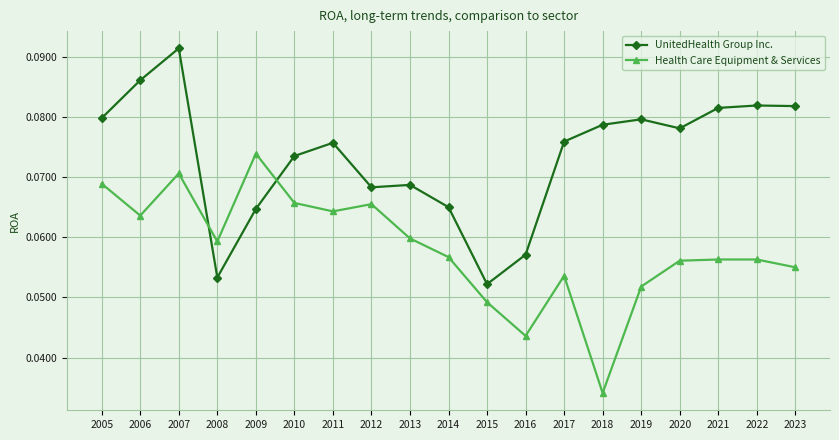

At which label is Health Care Equipment & Services closest to 0?

2018